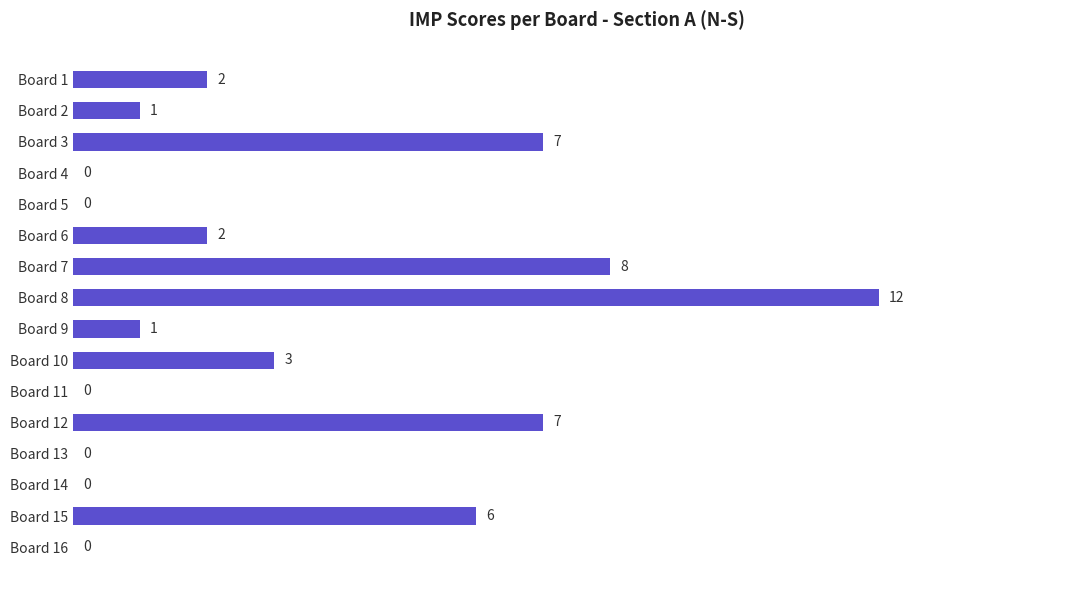

What is the sum of all values?

49